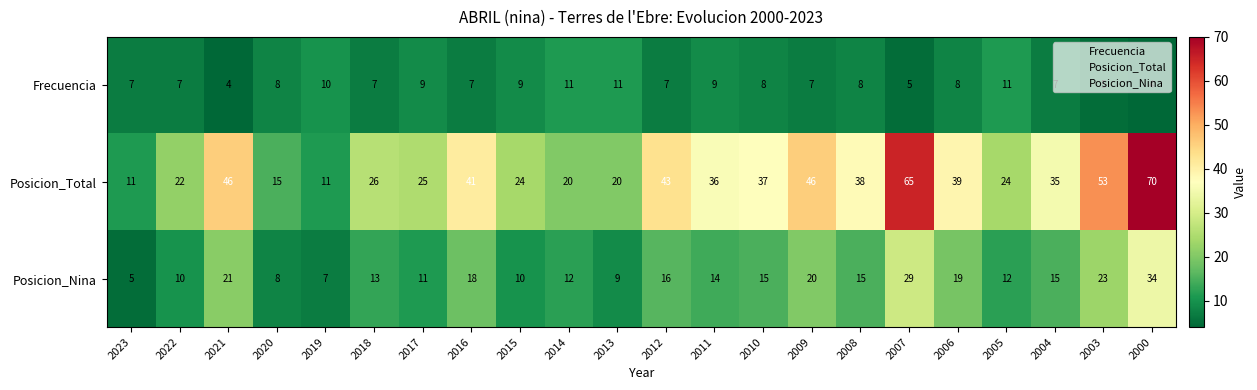

Is it true that Posicion_Nina equals 7 at 2019?

True